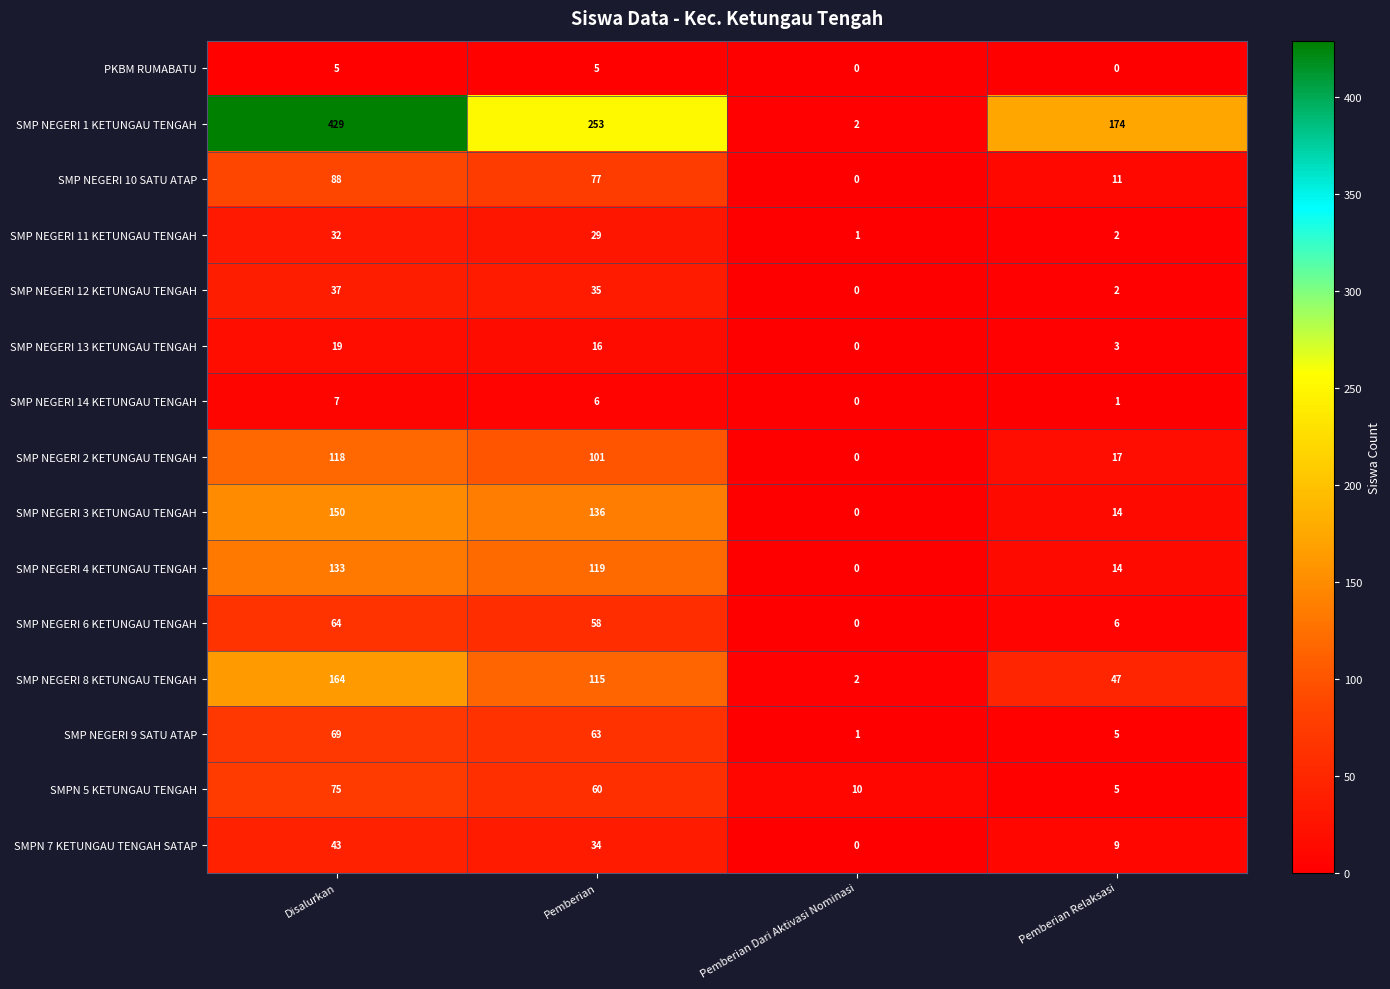

Where is SMP NEGERI 13 KETUNGAU TENGAH nearest to the value 9?

Pemberian Relaksasi